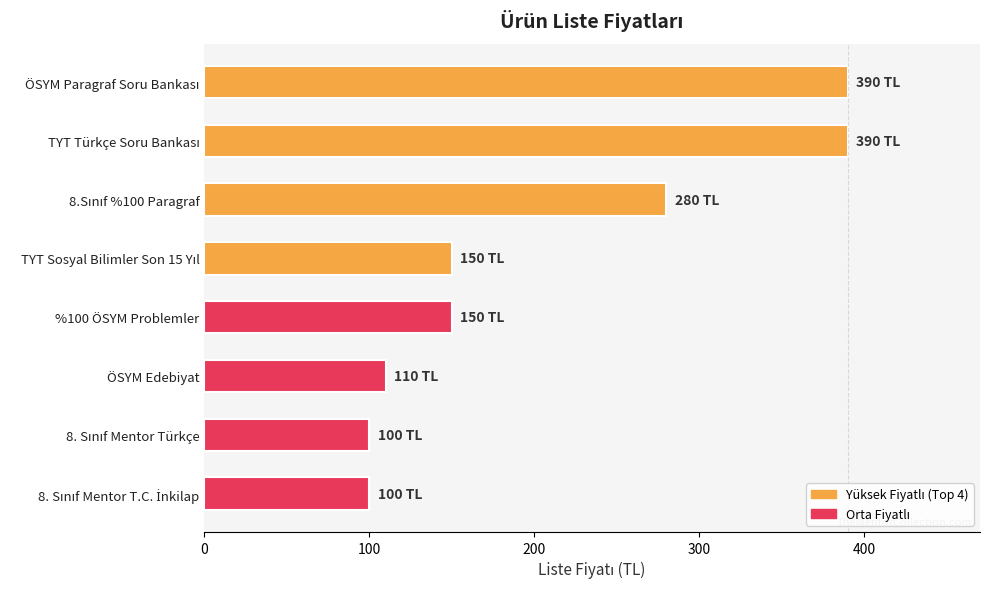

What is the value of the 8th bar from the top?

100